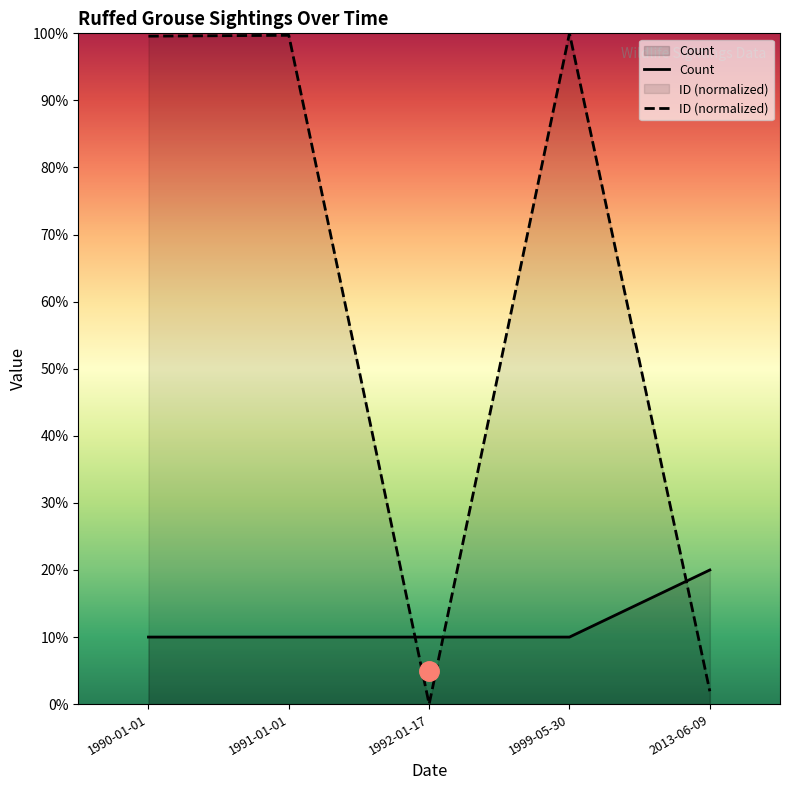

Reading left to right, extract all data points from this chart.

Count: 1990-01-01=10.0	1991-01-01=10.0	1992-01-17=10.0	1999-05-30=10.0	2013-06-09=20.0
ID (normalized): 1990-01-01=99.6	1991-01-01=99.7	1992-01-17=0.0	1999-05-30=100.0	2013-06-09=1.9